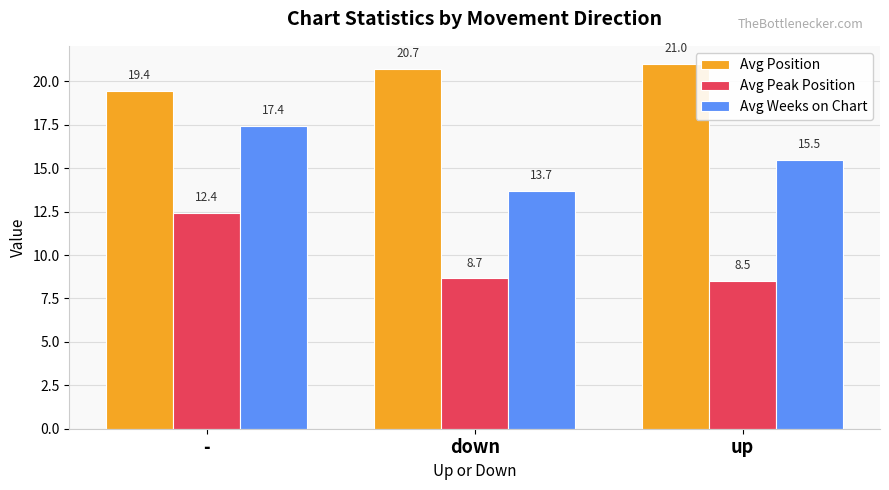

At which label does Avg Weeks on Chart first exceed 15?

-